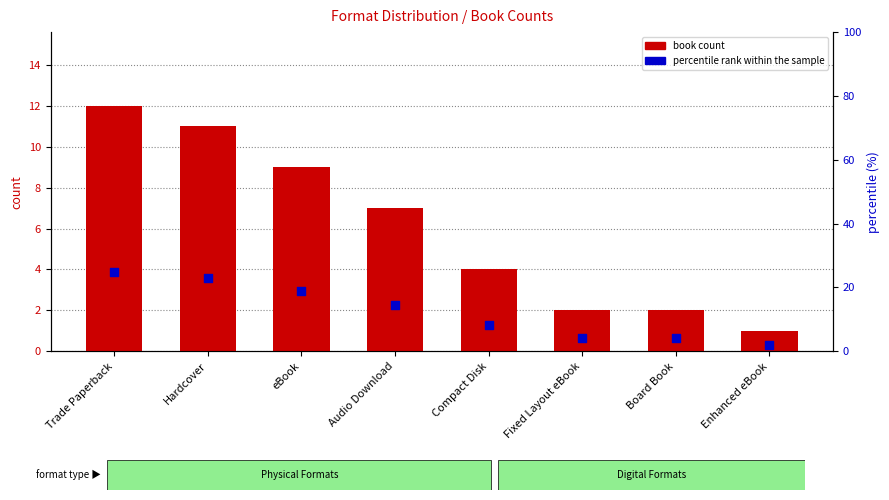

Which series has the largest total across all categories?

percentile rank within the sample